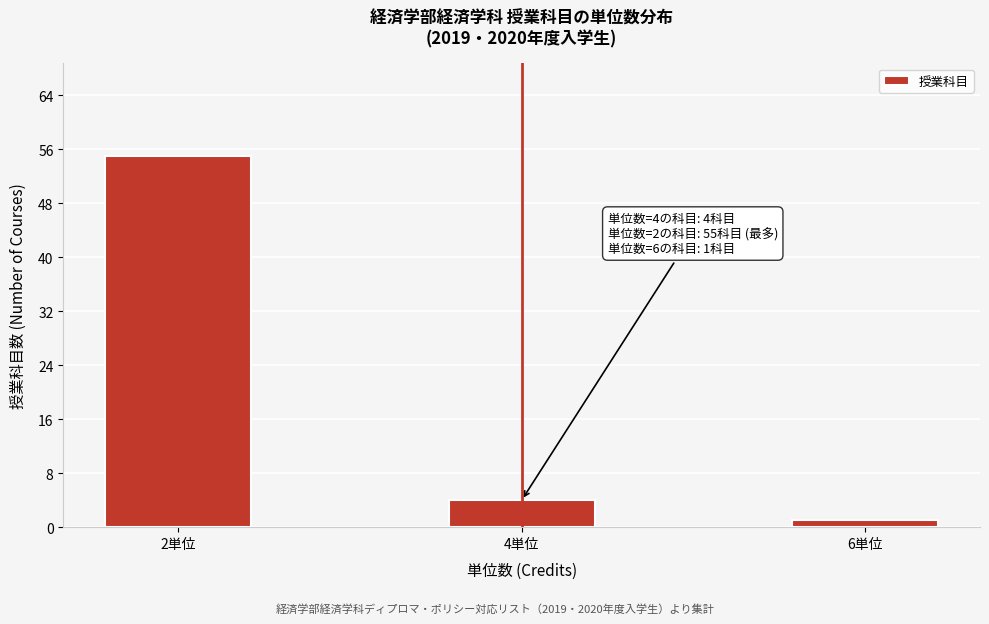

Reading left to right, transcribe all the data shown in this chart.

2単位=55	4単位=4	6単位=1